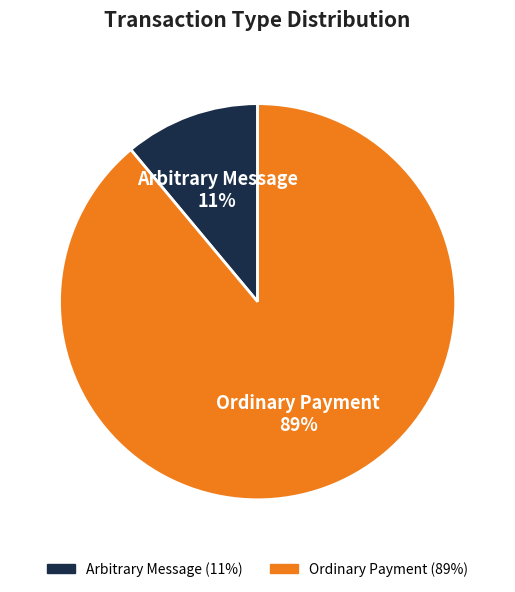

Is the sum of Ordinary Payment and Arbitrary Message greater than half?

Yes